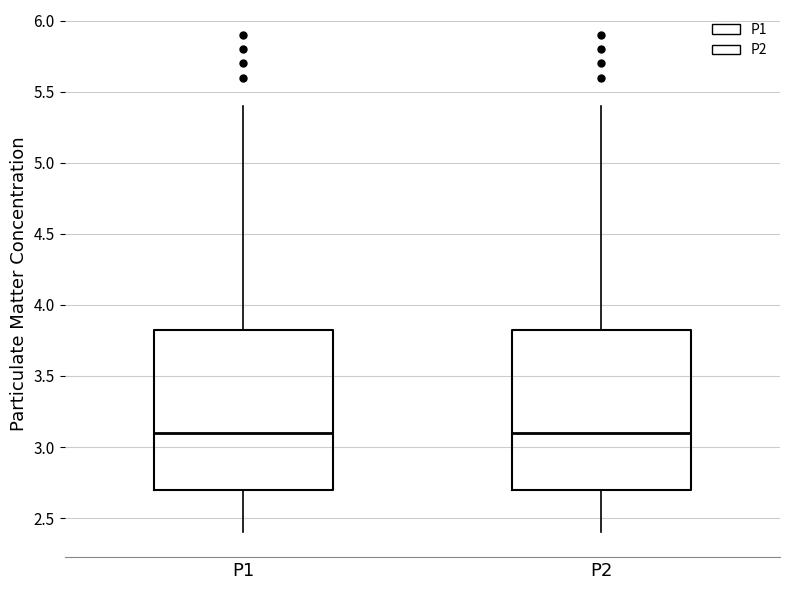

Reading left to right, transcribe this box plot: for each box, give where its median line is, the range the box spans, and where its two whiskers end, as read against the y-axis. The values are not printed on the chart, so give them approximately, as read against the axis.

P1: median 3.10, box 2.70 to 3.85, whiskers 2.40 to 5.40
P2: median 3.10, box 2.70 to 3.85, whiskers 2.40 to 5.40